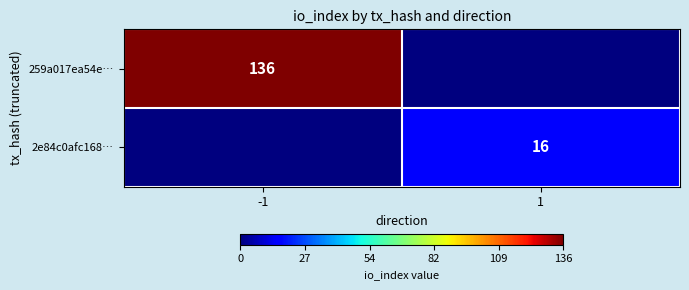

The 259a017ea54e… series shows 136 at -1. True or false?

True